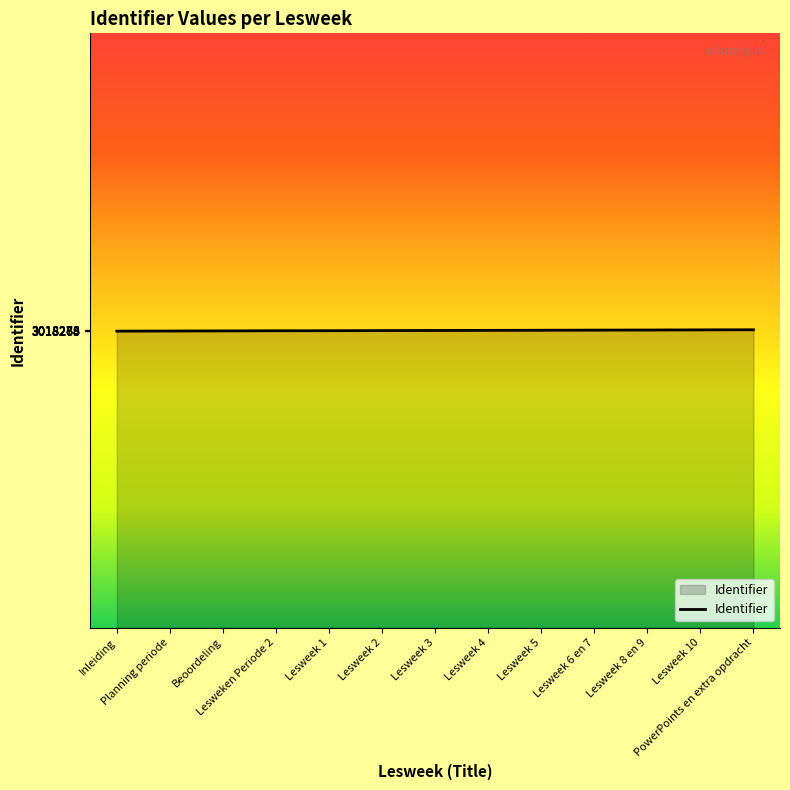

What is the minimum value shown in the chart?

3018265